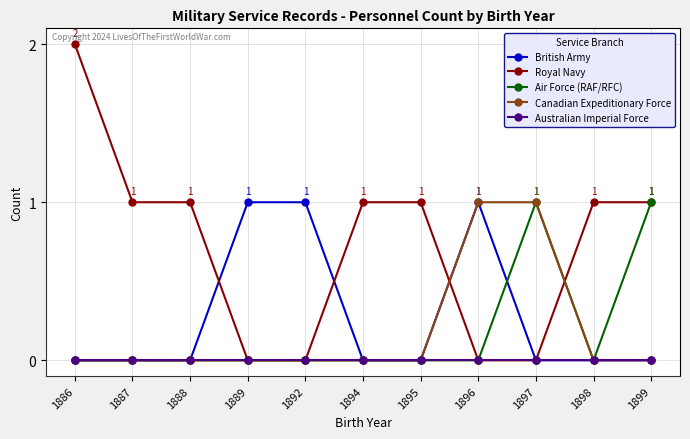

Which series has the widest spread of values?

Royal Navy